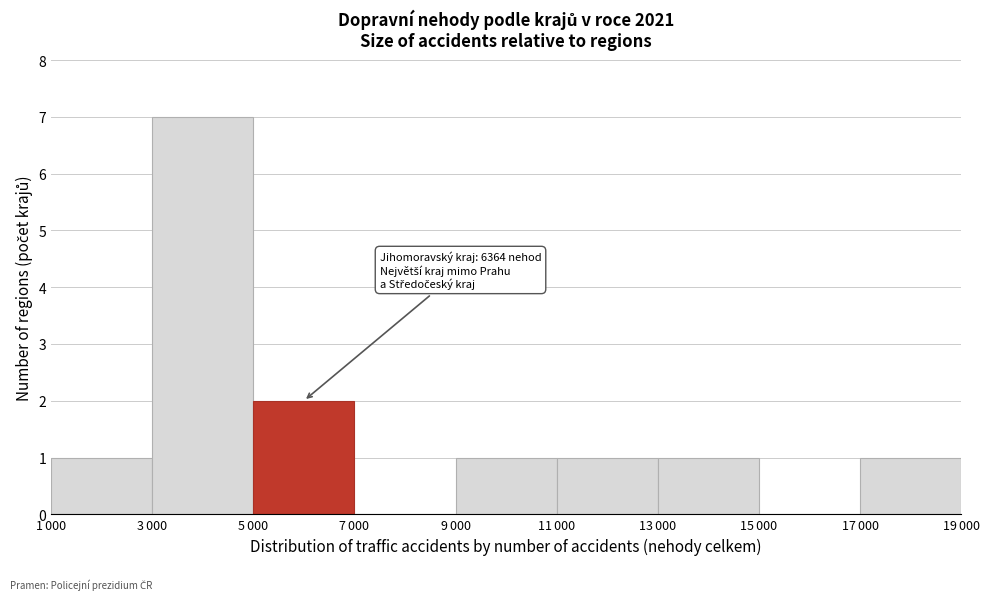

What is the maximum value shown in the chart?

7